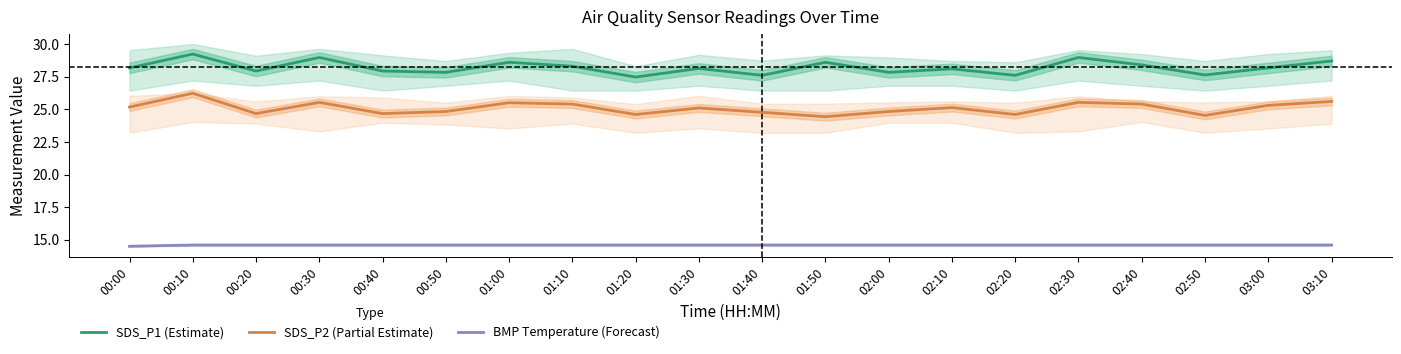

What is the label of the 17th point from the left?

02:40